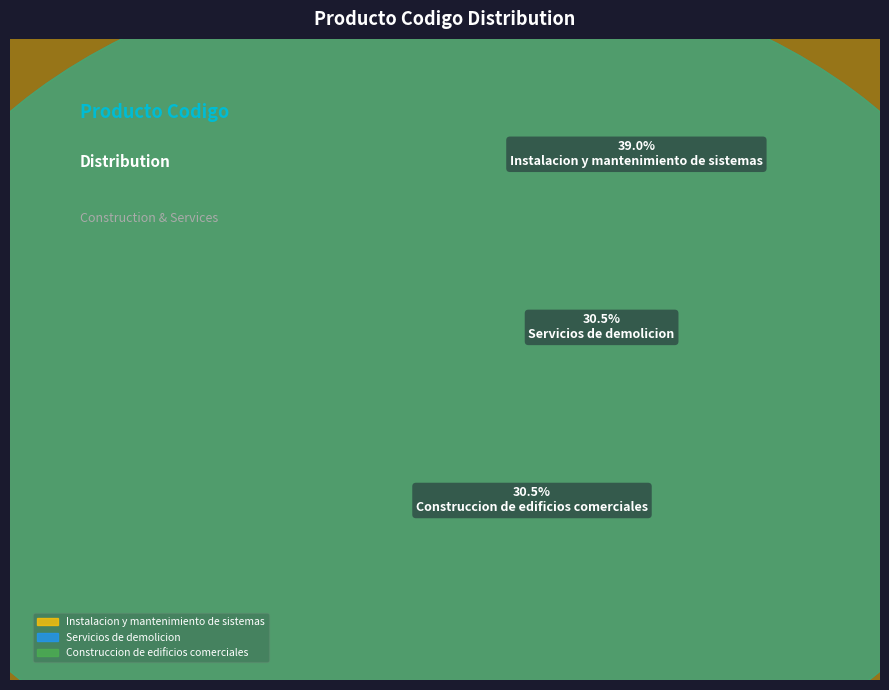

Count the number of slices in the pie.

3